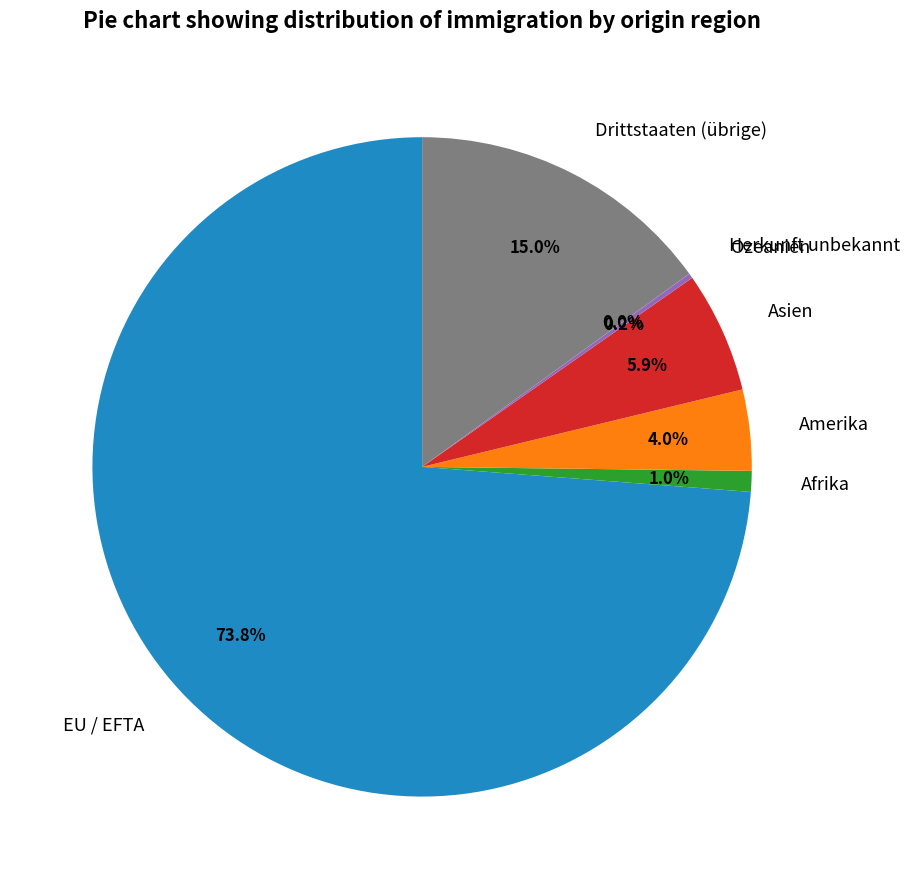

Does any single category account for the majority?

Yes